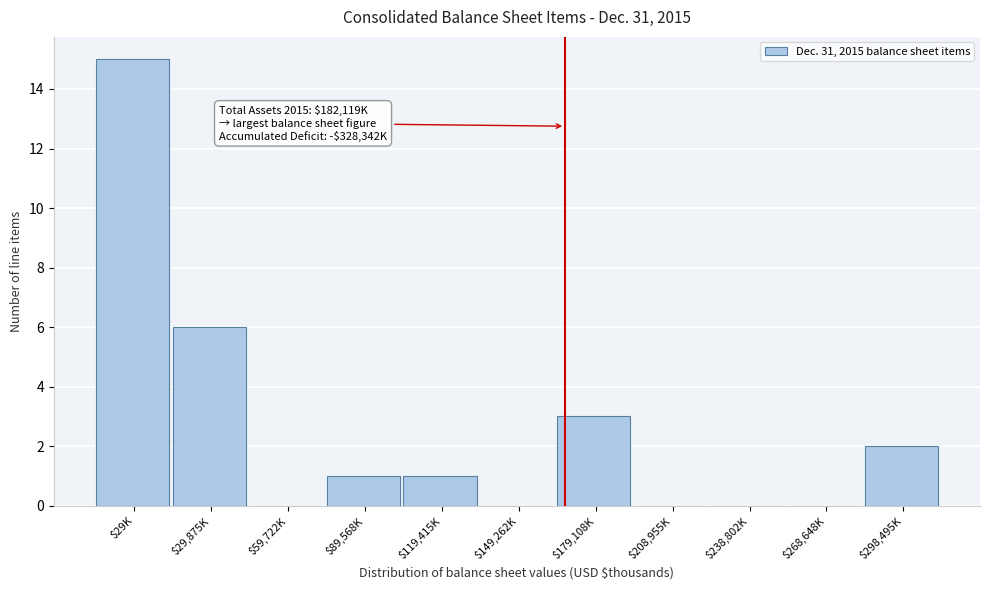

The value at $29,875K is 9. True or false?

False